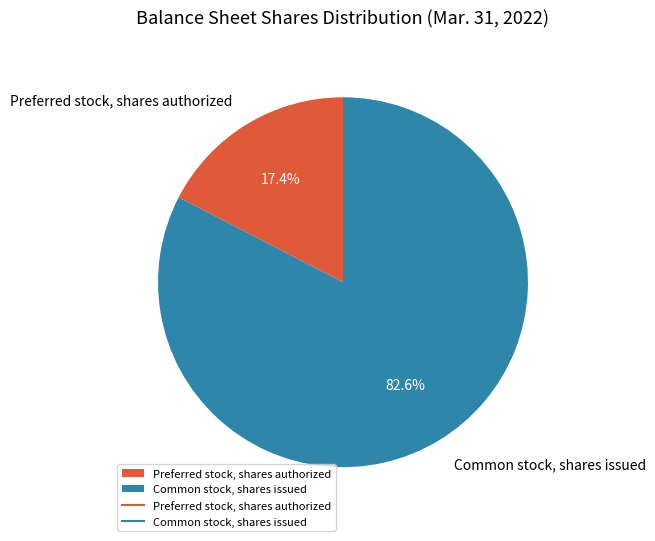

Which category has the biggest portion of the pie?

Common stock, shares issued